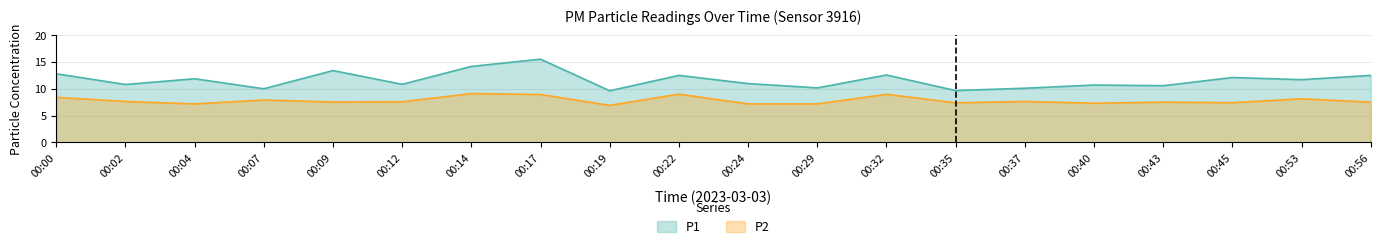

How many data points in P1 are less than 11?

10